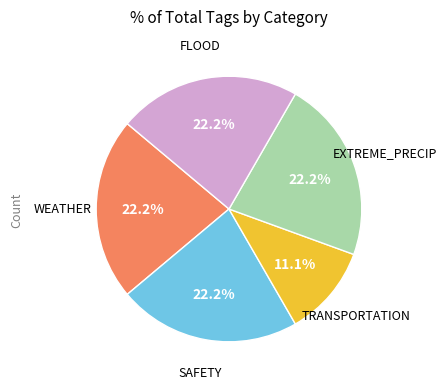

Is there a majority slice in this chart?

No